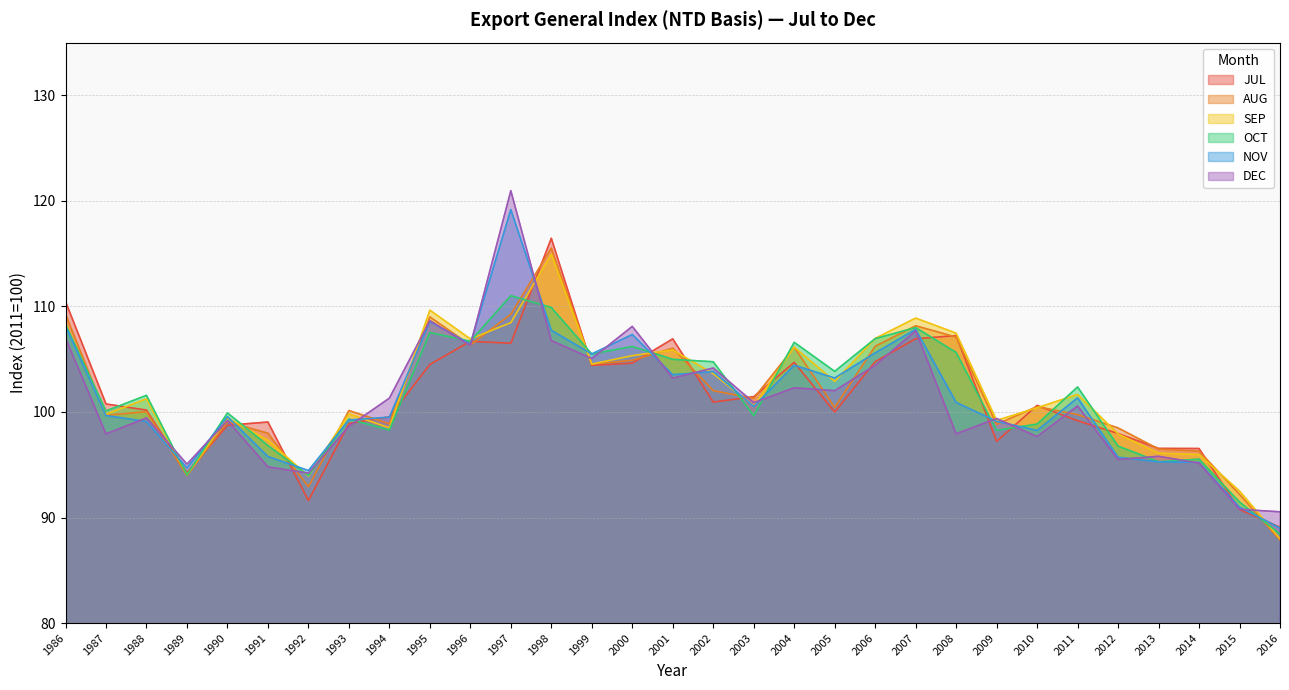

Between which two adjacent categories do JUL and DEC first intersect?

1988 and 1989